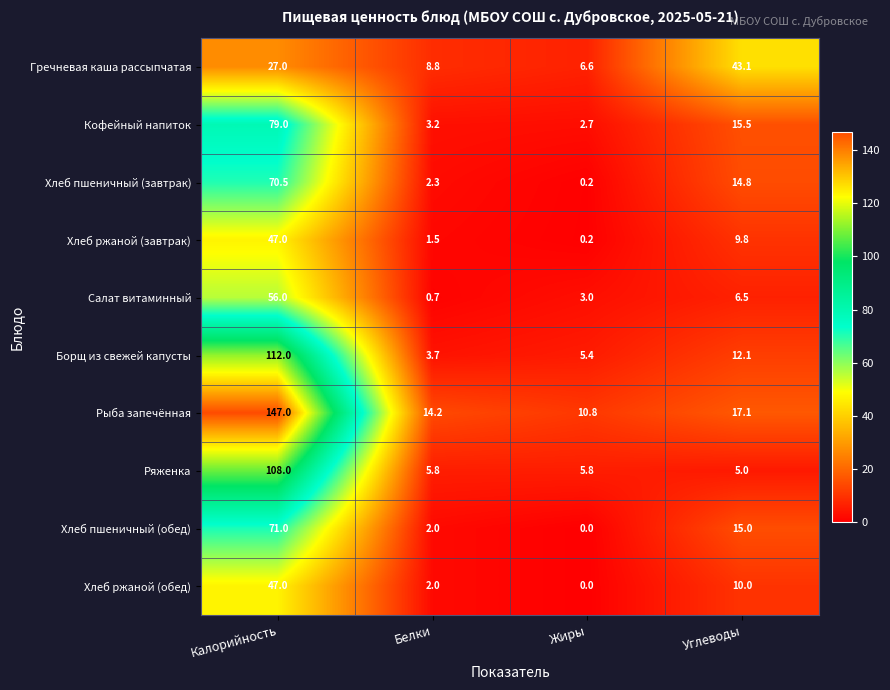

Rank the categories by Хлеб ржаной (обед) value from highest to lowest.

Калорийность, Углеводы, Белки, Жиры